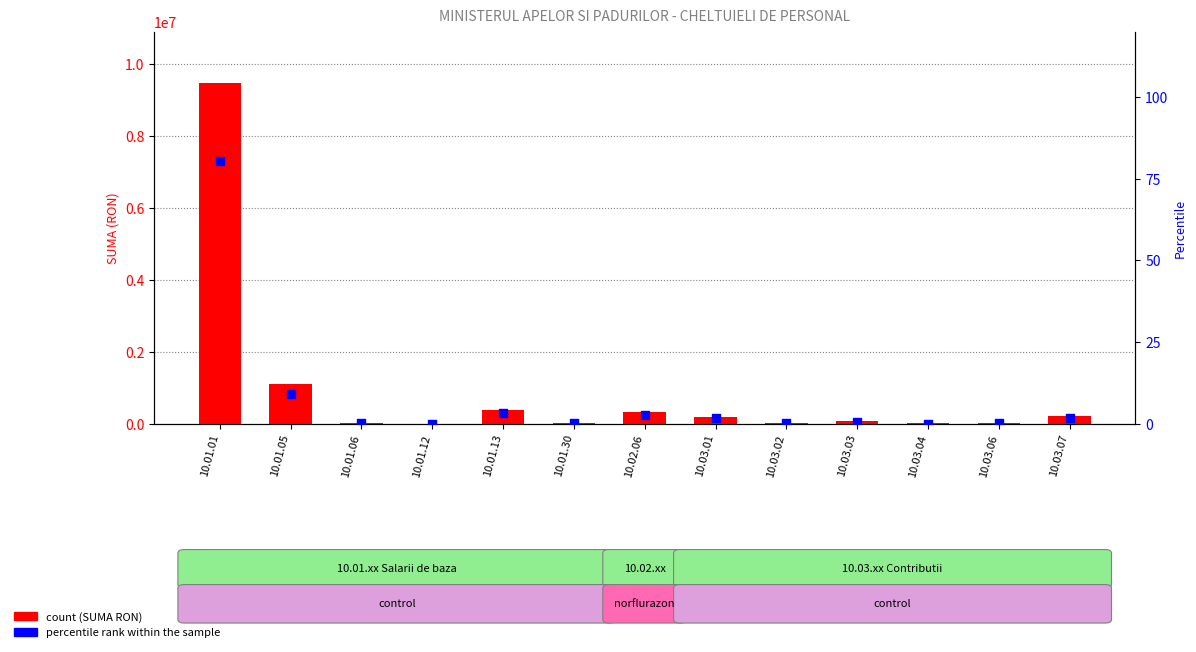

What is the total value across all series at 10.01.01?

9483041.4